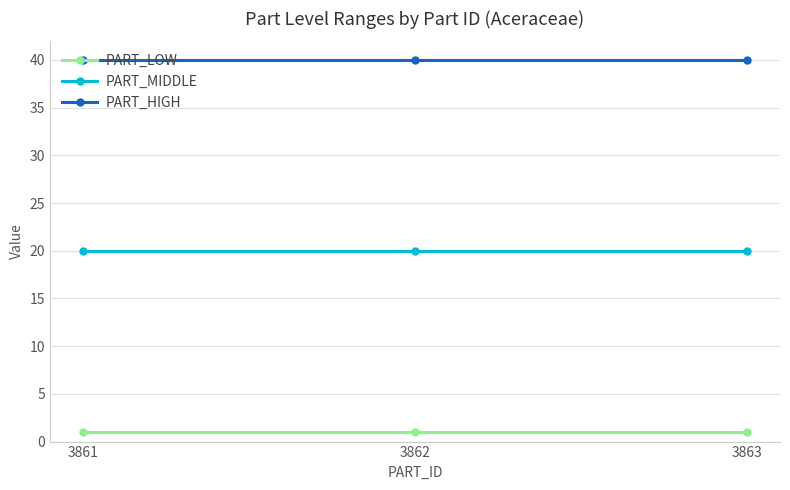

What is the value of the PART_MIDDLE point at the 1st from the left?

20